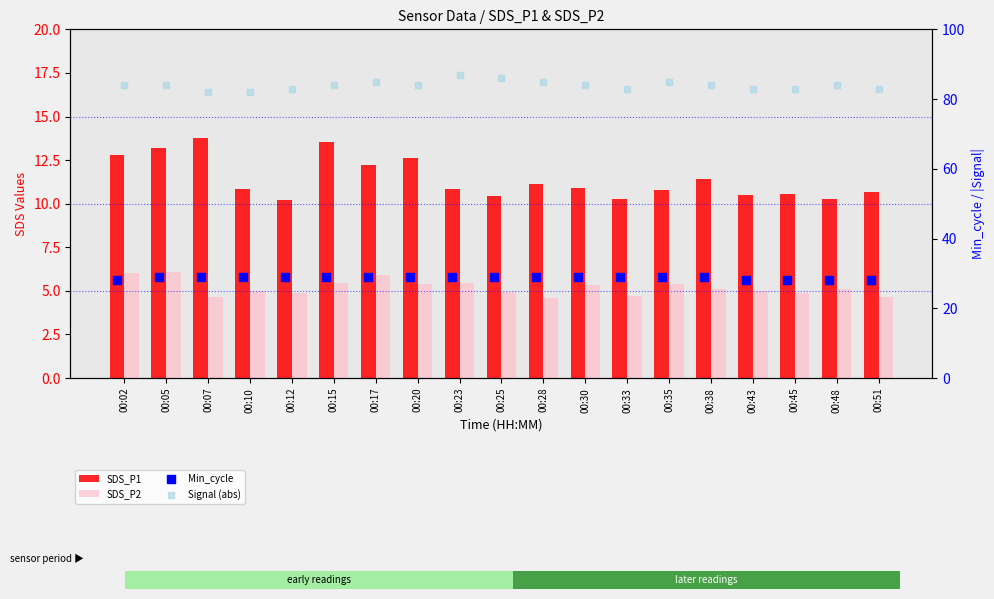

Which series reaches the minimum Y coordinate?

SDS_P2